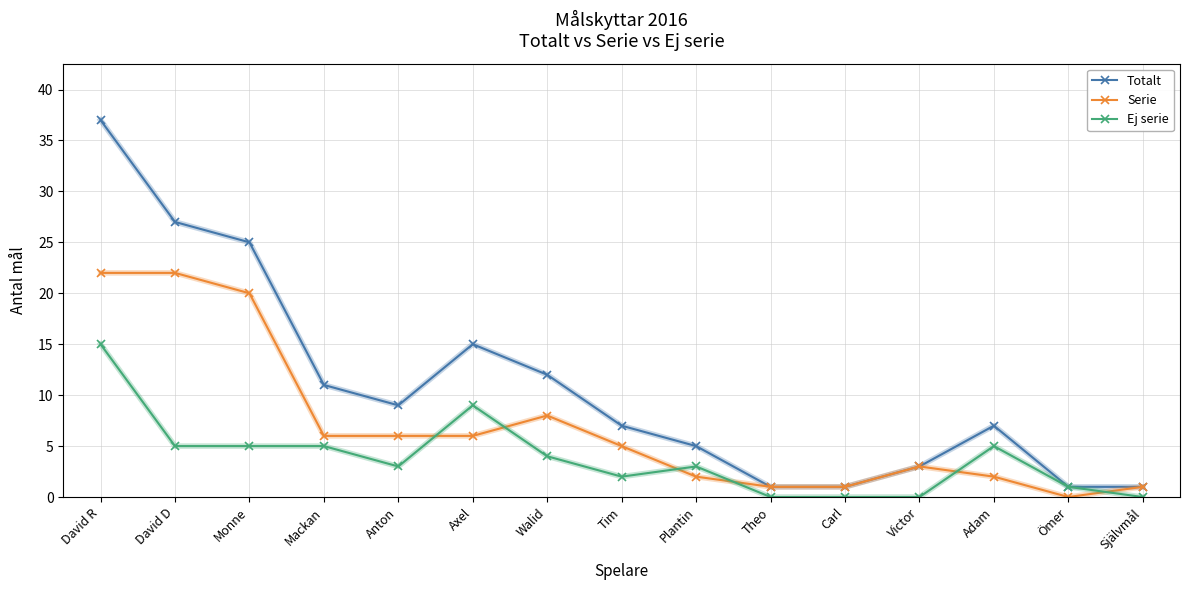

What are all the series names shown in the legend?

Totalt, Serie, Ej serie